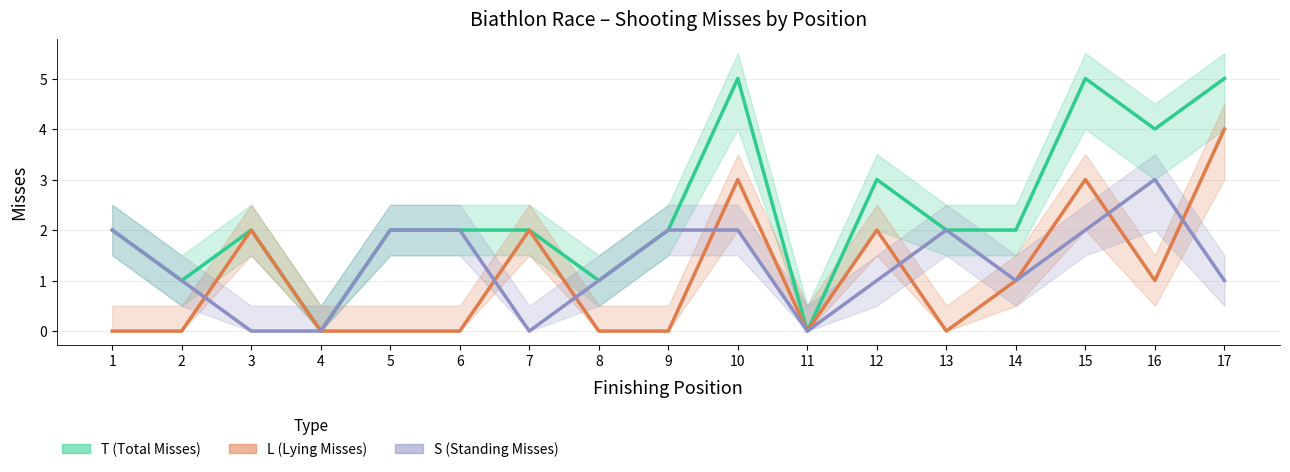

At which category does the chart reach its peak across all series?

10